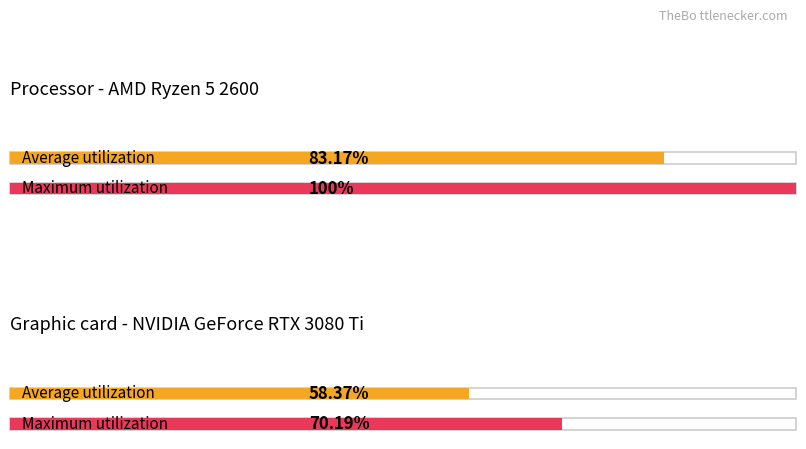

What is the value of the 3rd bar from the left?

58.4